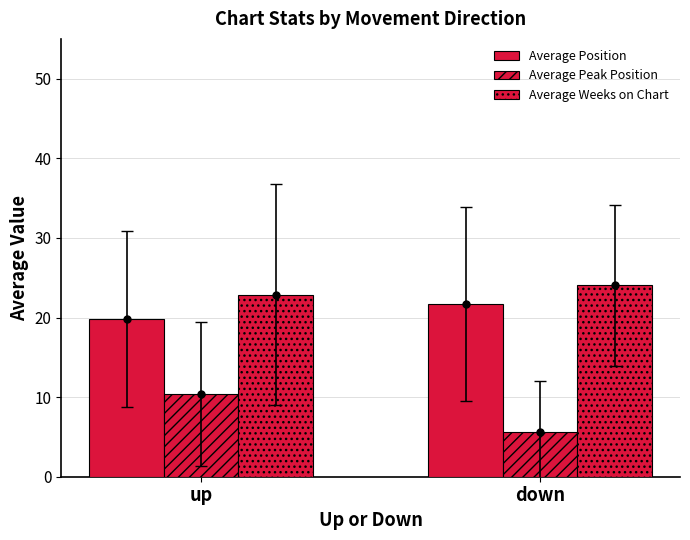

Count the number of data series in this chart.

3